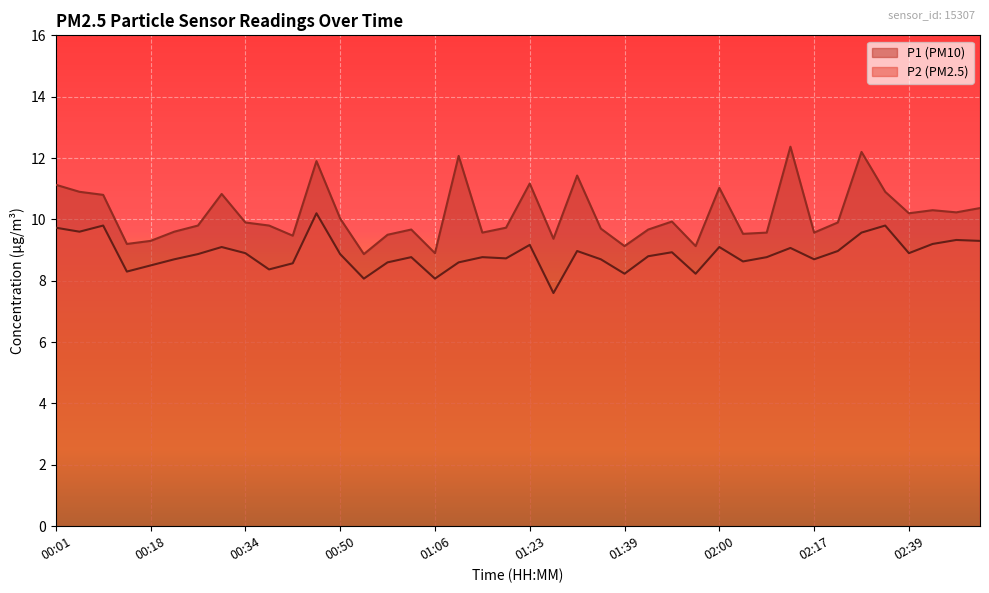

Where is the first local minimum for P1?

00:14